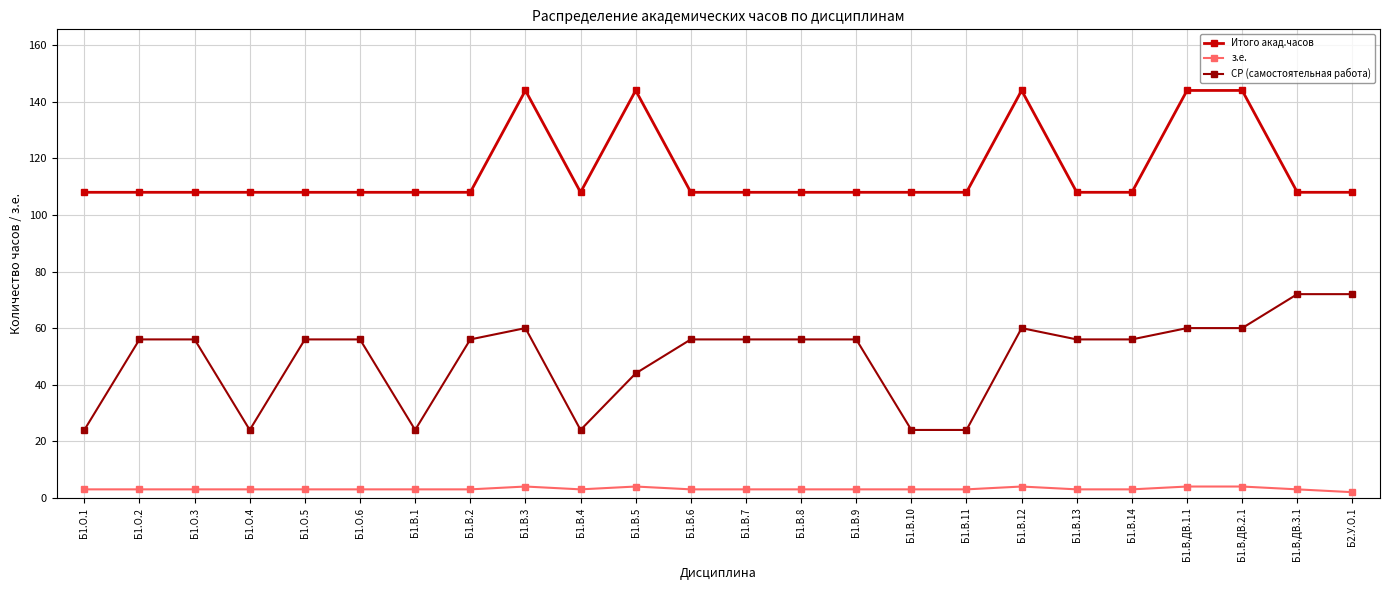

What is the maximum value shown in the chart?

144